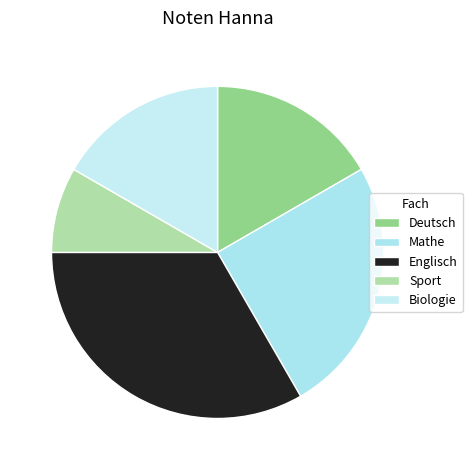

Is it true that Deutsch is 17% of the pie?

True